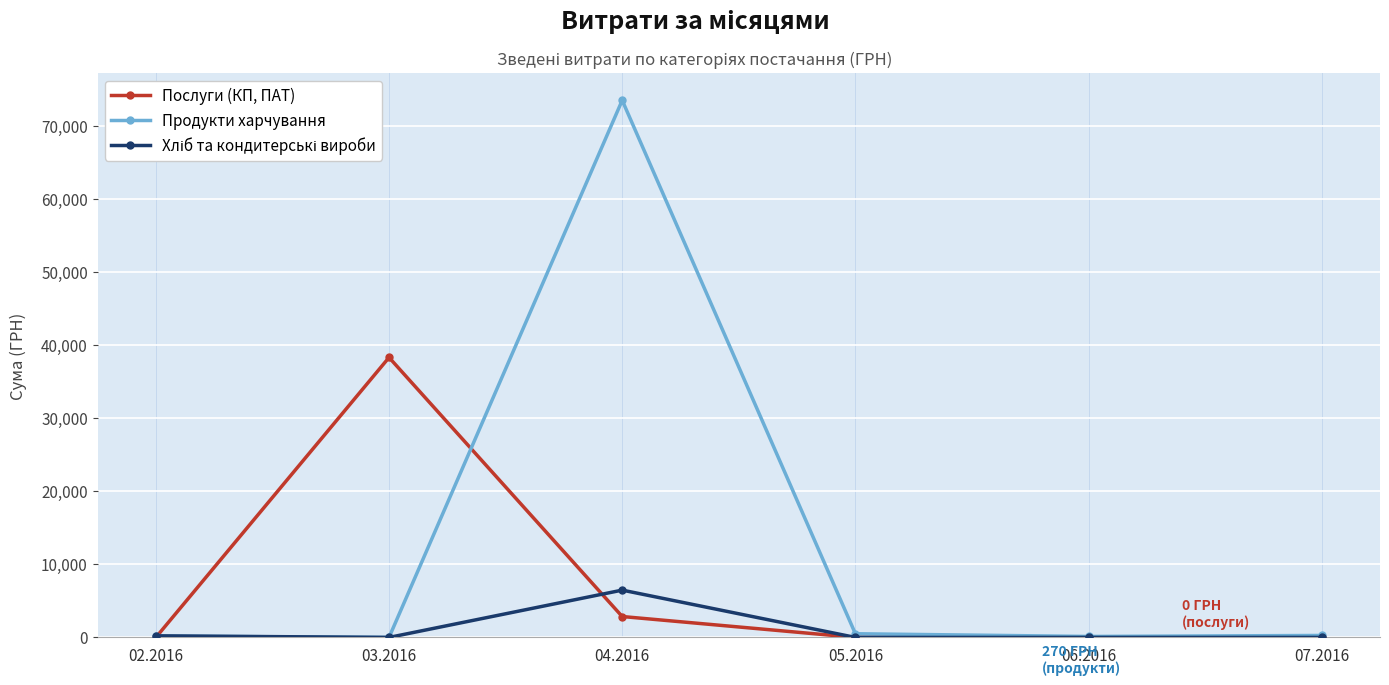

Which series has the largest range (max minus min)?

Продукти харчування